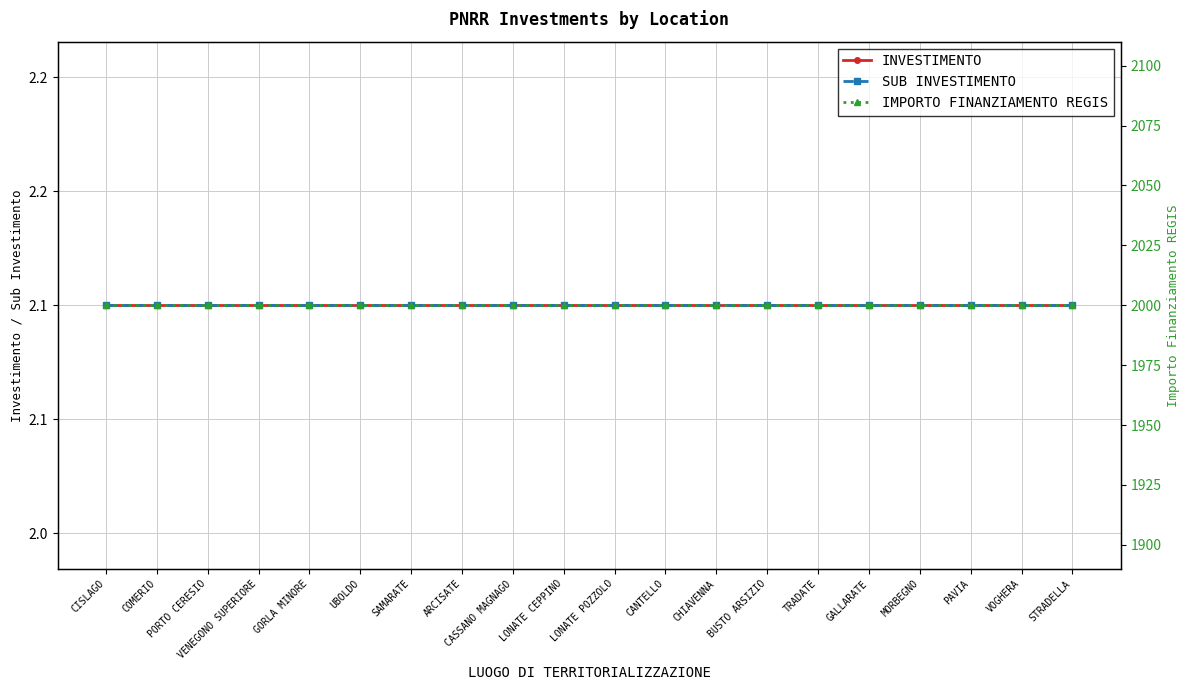

Is this an area chart (filled region under the line)?

No